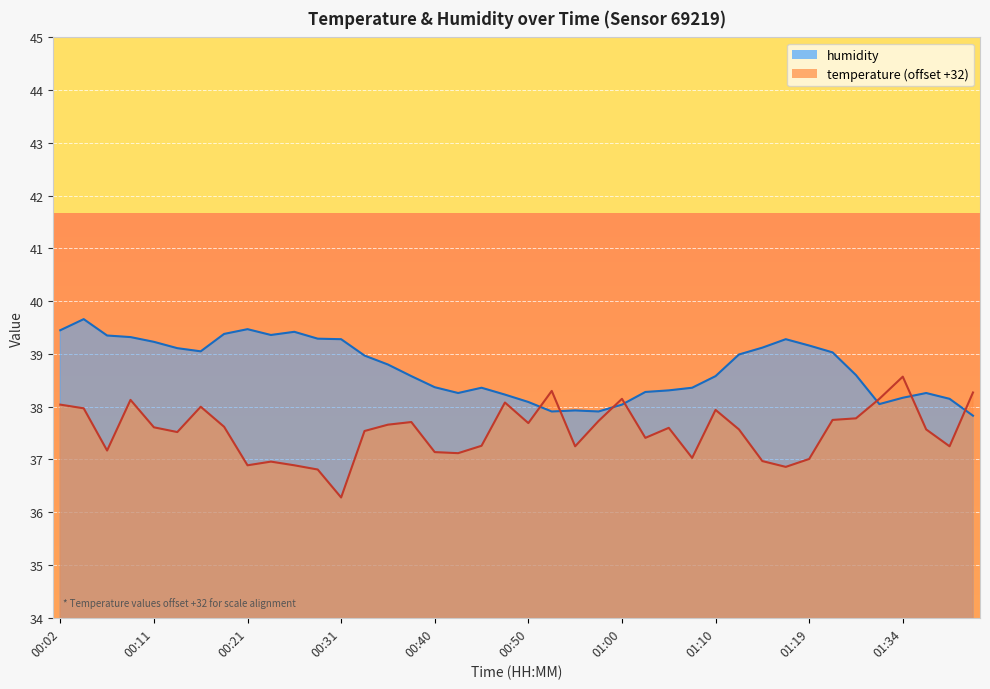

The value of humidity at 00:33 is 14.4. True or false?

False